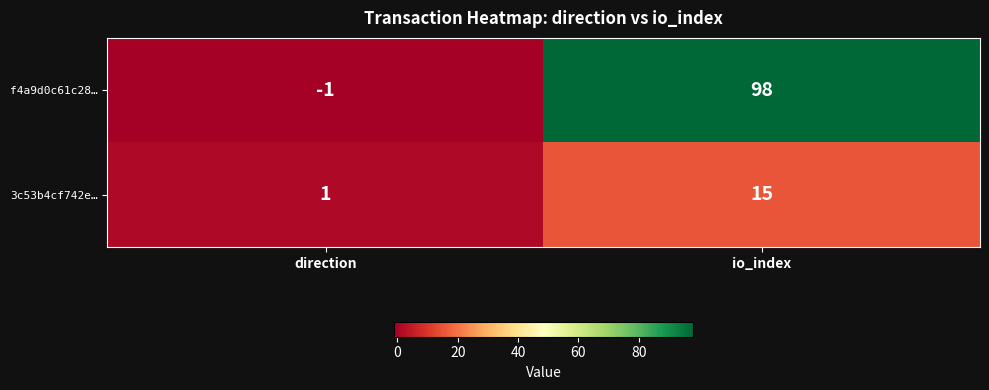

The value of f4a9d0c61c28… at direction is -2. True or false?

False